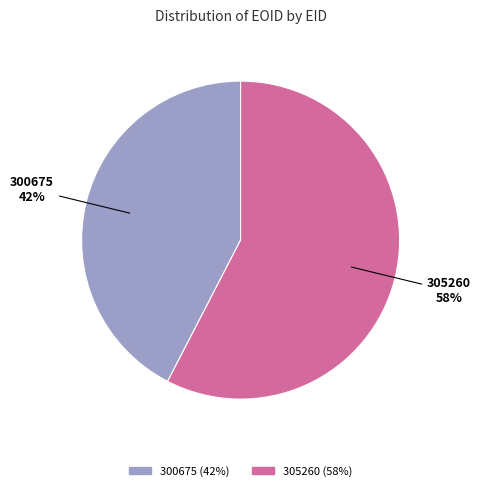

Is the sum of 300675 and 305260 greater than half?

Yes